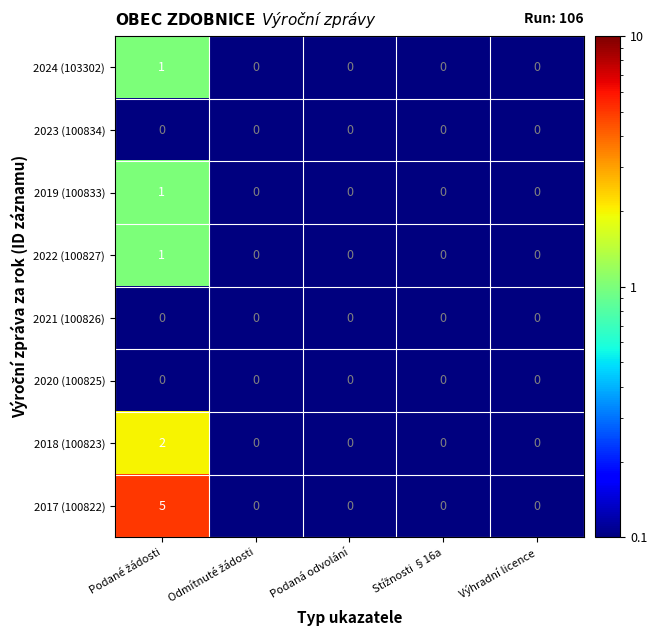

What is the difference between the maximum and minimum values in the 2017 (100822) series?

5